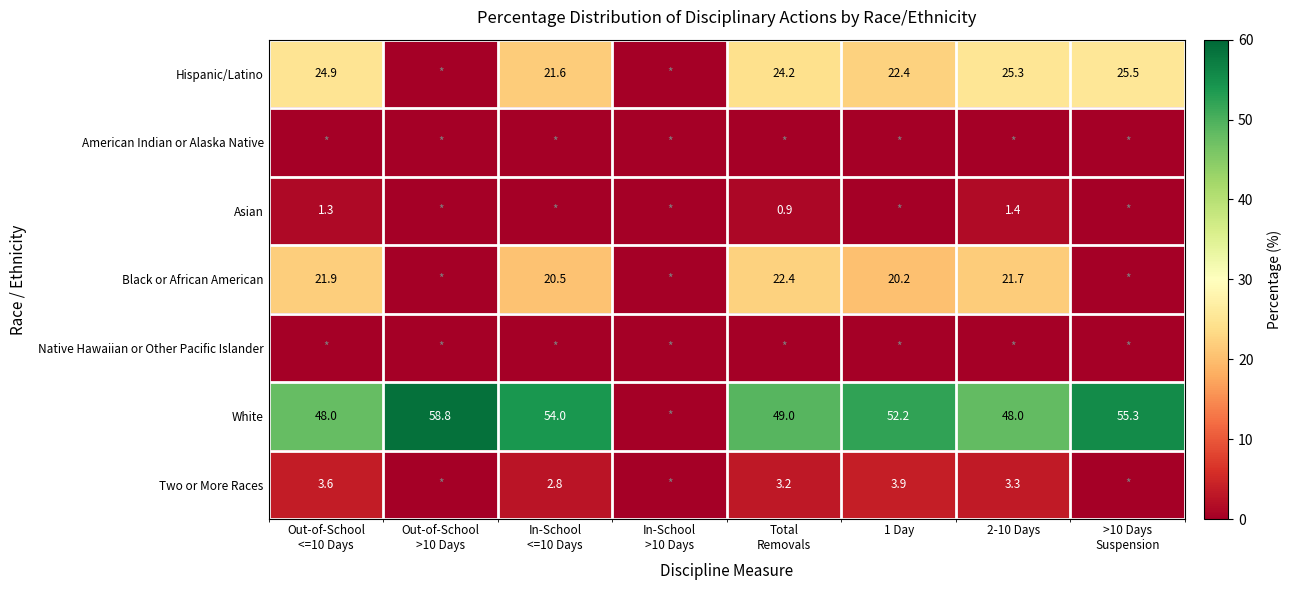

At which category is the sum across all series the highest?

2-10 Days